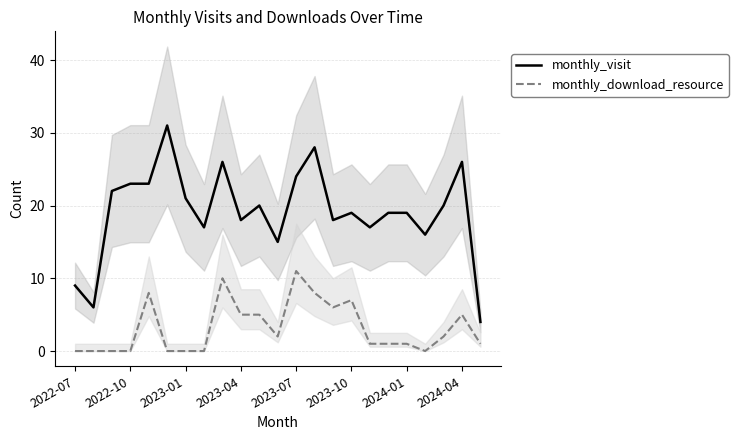

What is the sum of all monthly_visit values?

441